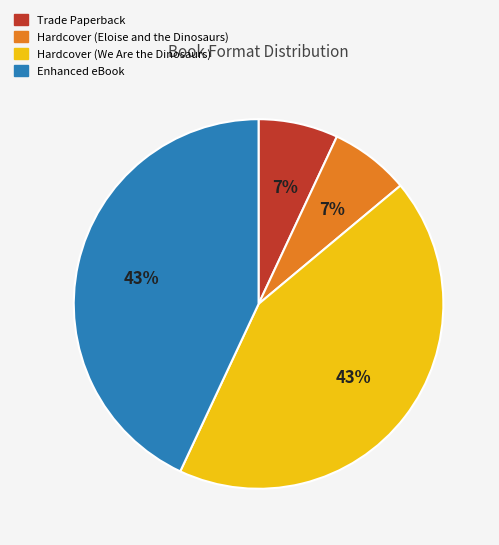

Is Hardcover (Eloise and the Dinosaurs) the majority of the pie?

No